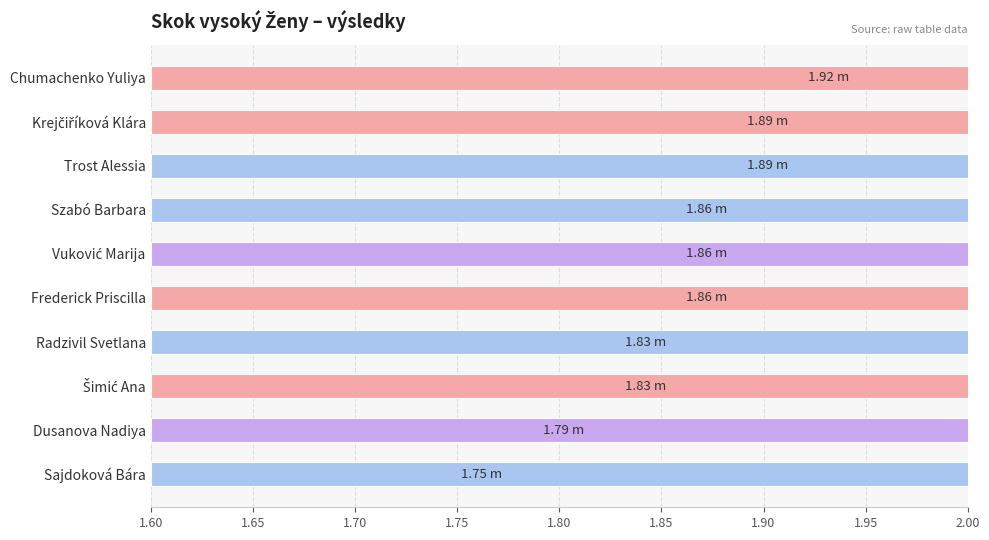

What is the greatest value displayed?

1.9